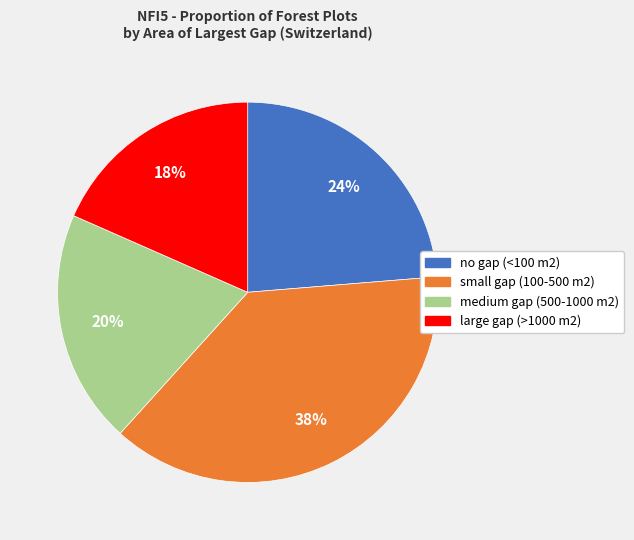

To the nearest percent, what is the difference between the largest and smallest slice percentages?

20%